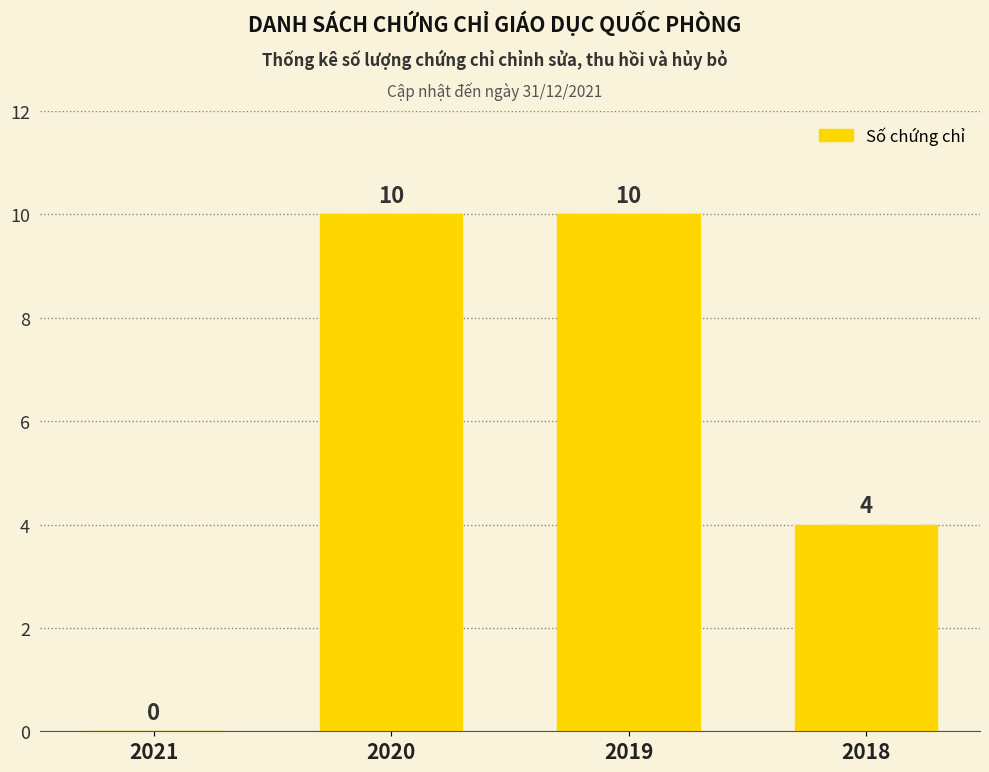

Reading right to left, transcribe all the data shown in this chart.

4	10	10	0